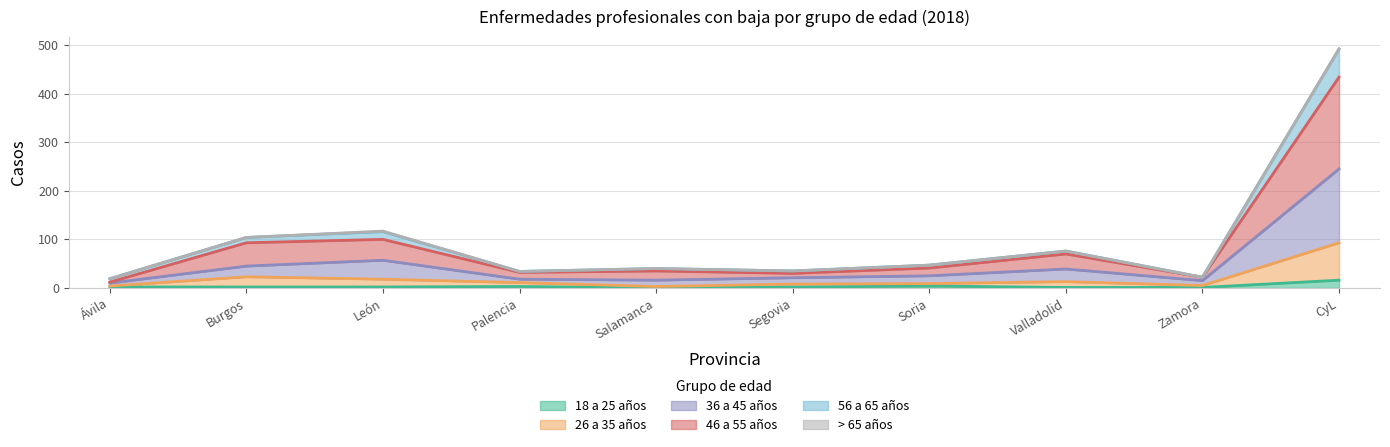

What is the total value across all series at CyL?

492